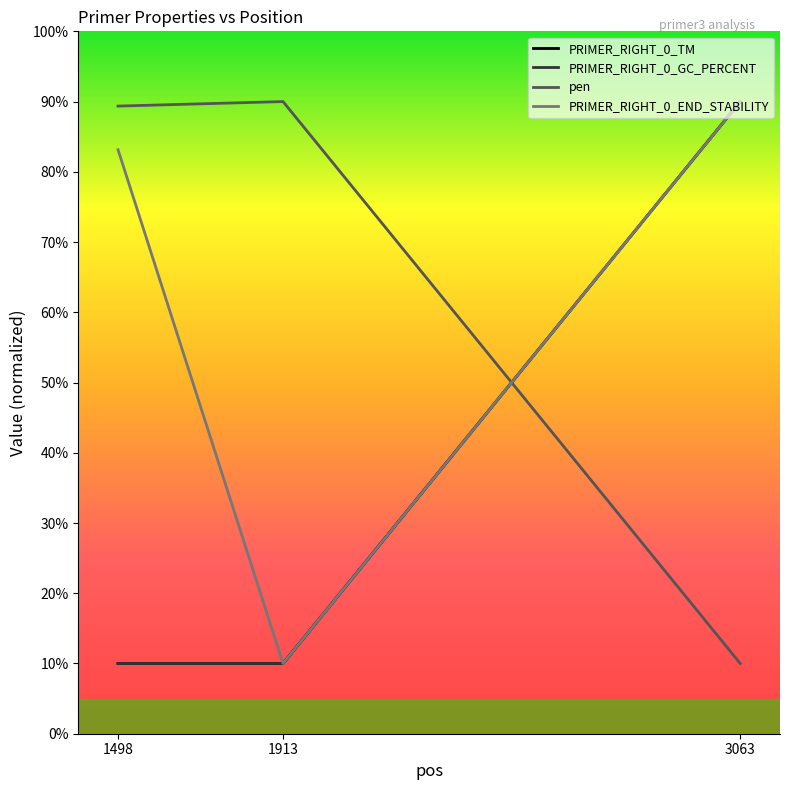

Which category has the lowest value in the pen series?

3063